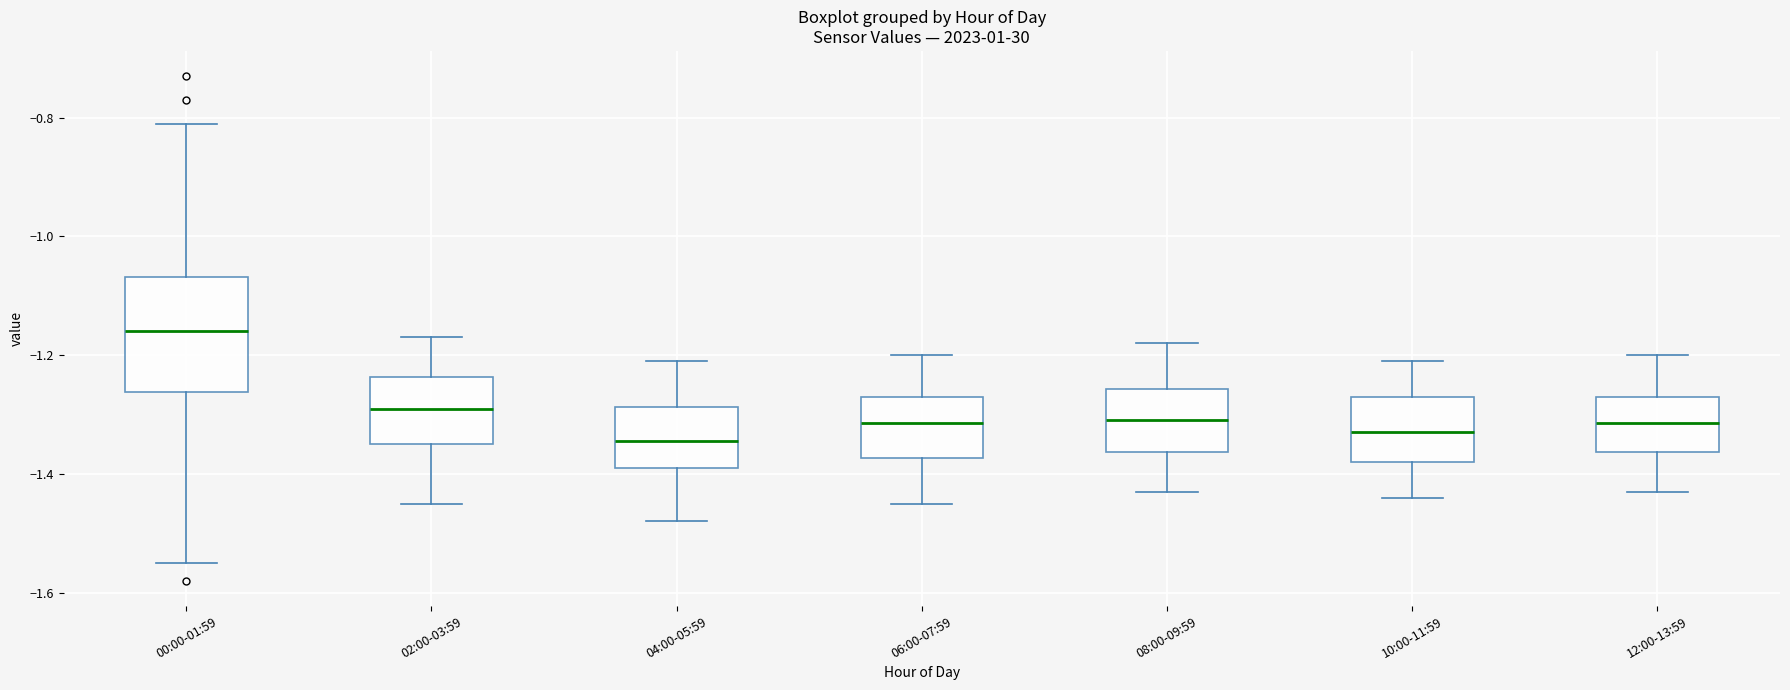

Which box's median line is the highest?

00:00-01:59